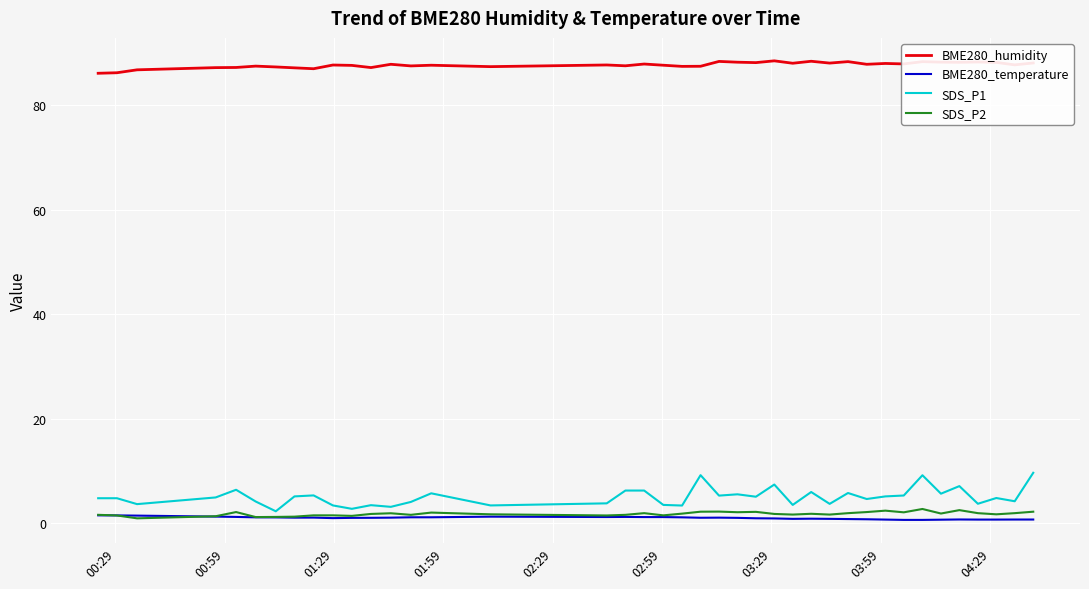

What is the greatest value displayed?

88.5